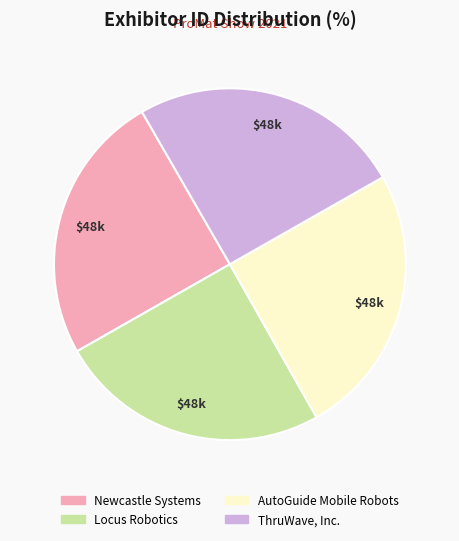

Is it true that ThruWave, Inc. is 25% of the pie?

True